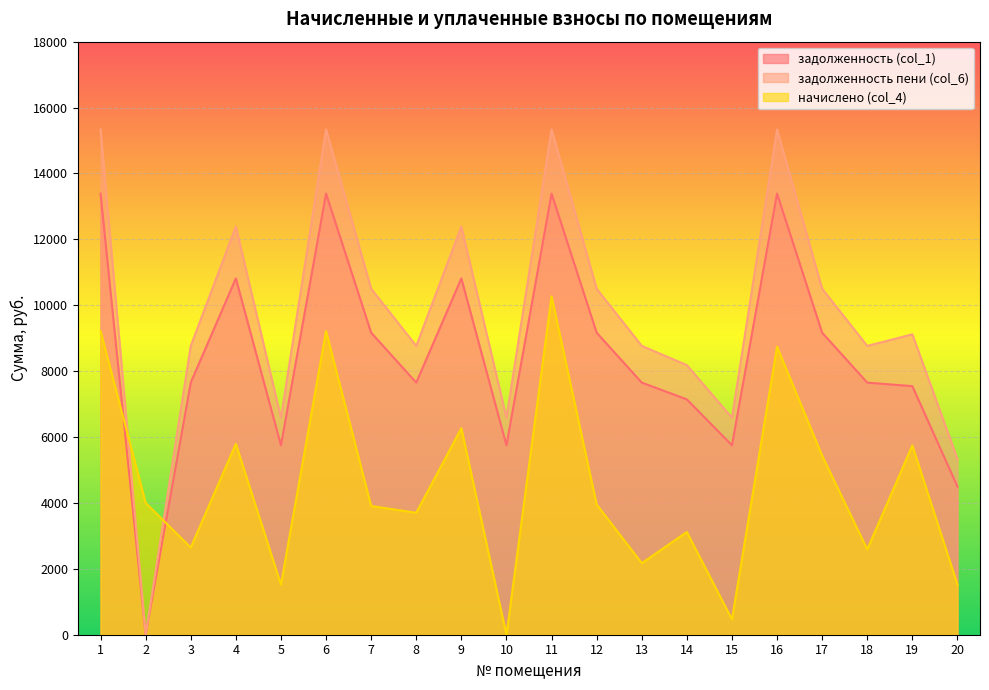

True or false: задолженность (col_1) has a value of 9166.3 at 7.

True